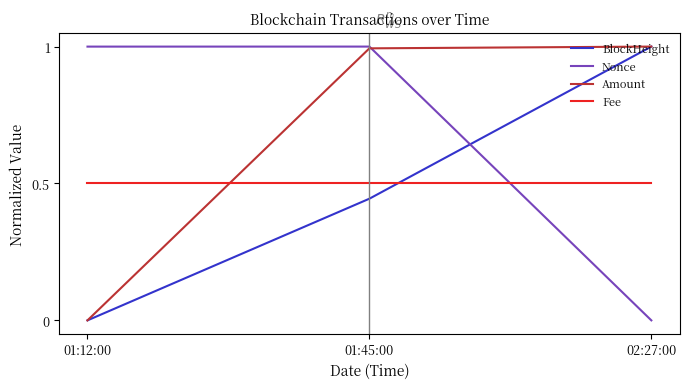

True or false: Amount has a value of 0.6 at 02:27:00.

False